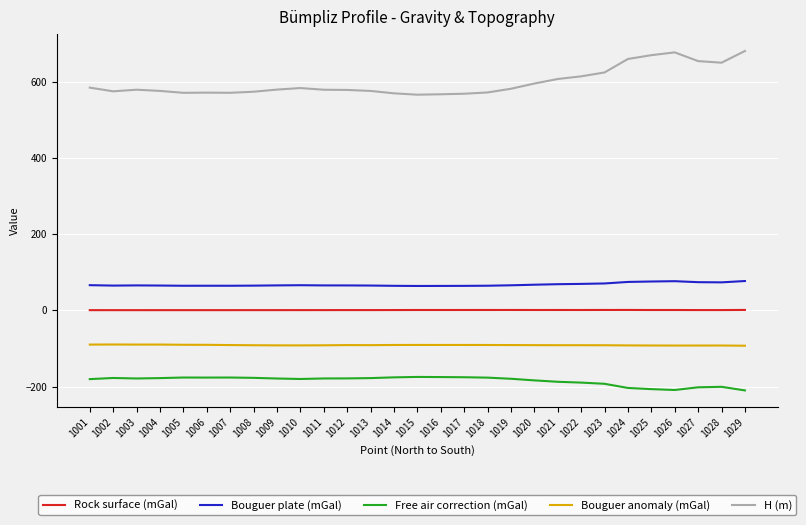

Rank the series at 1004 from highest to lowest value.

H (m), Bouguer plate (mGal), Rock surface (mGal), Bouguer anomaly (mGal), Free air correction (mGal)